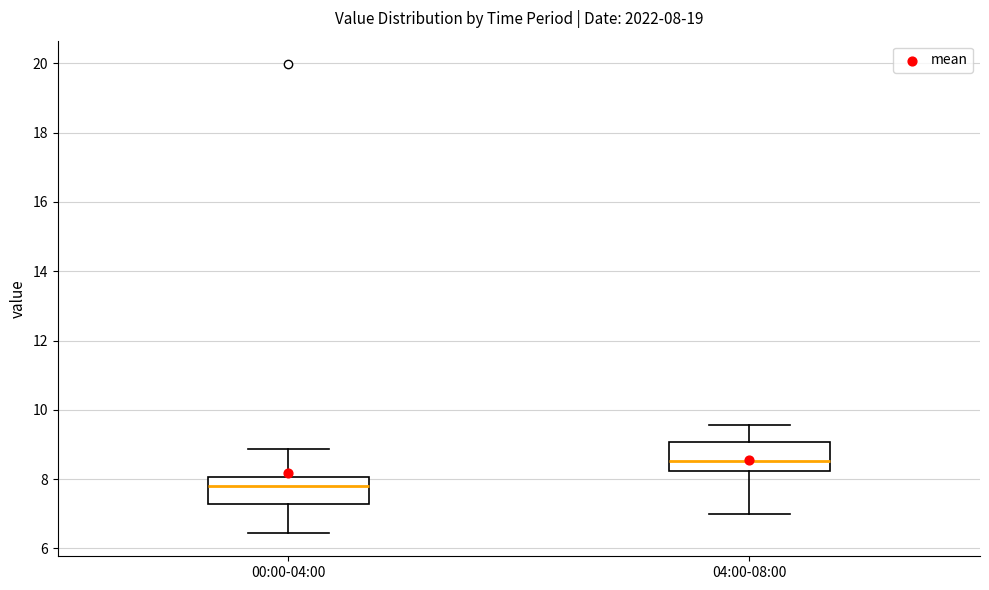

Which box has the lowest median line?

00:00-04:00